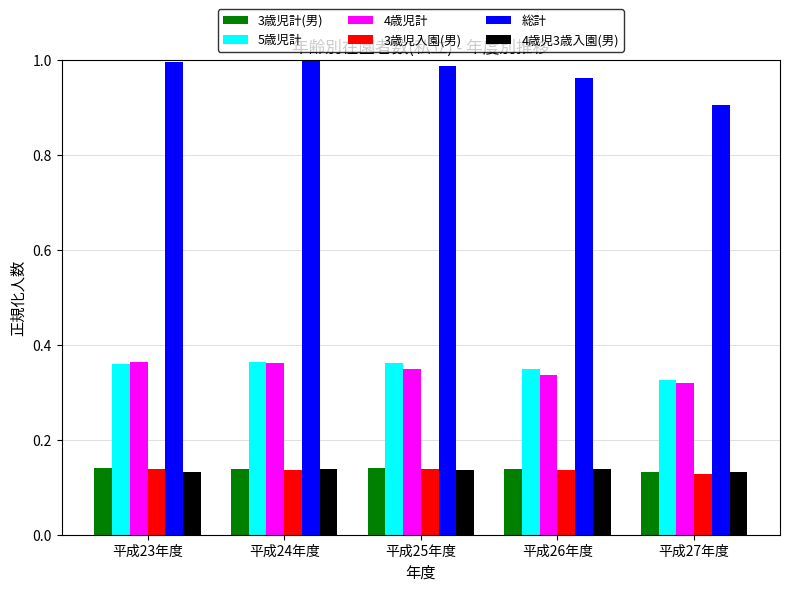

Read the 総計 value at 平成27年度.

0.9